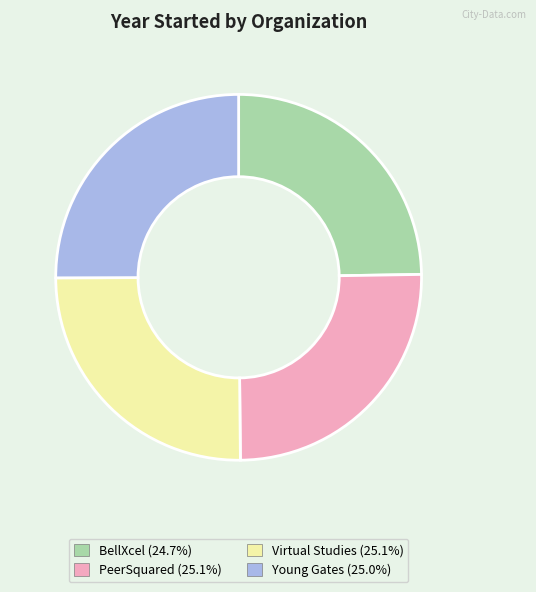

How many slices are in this pie chart?

4